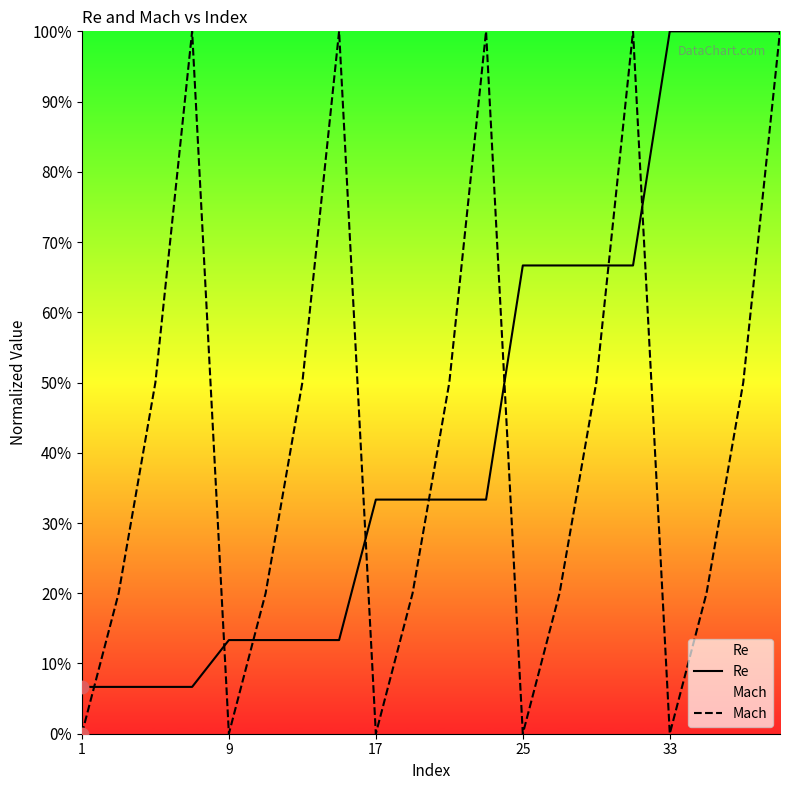

What is the total value across all series at 17?

33.3